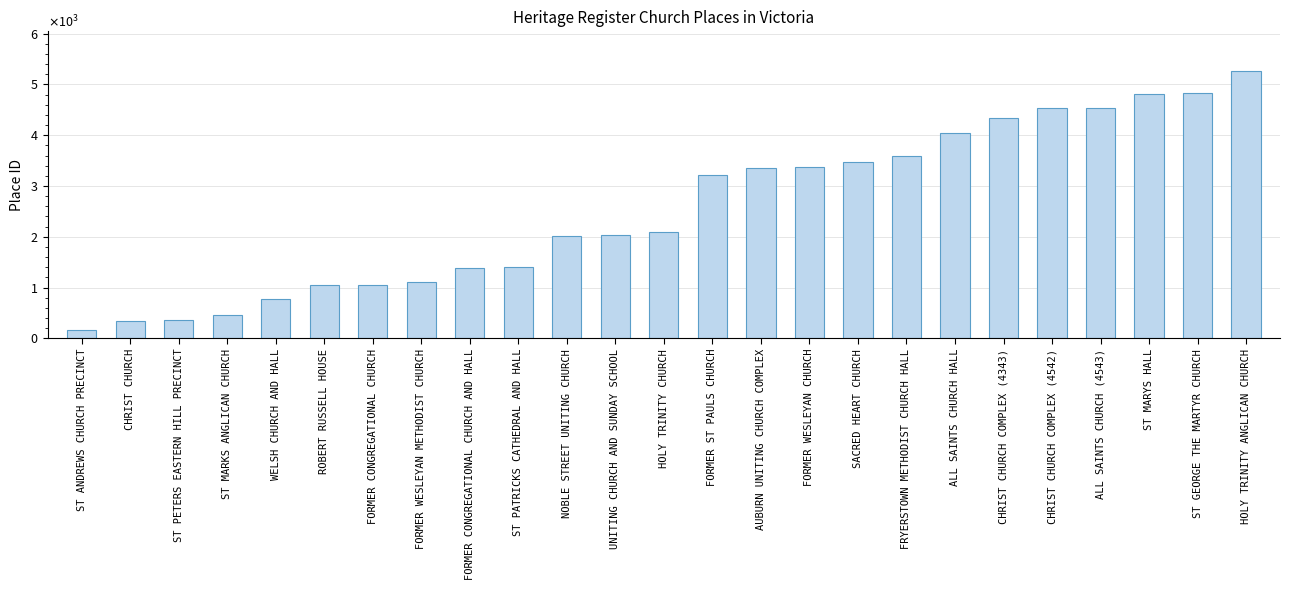

Does the chart contain any negative values?

No